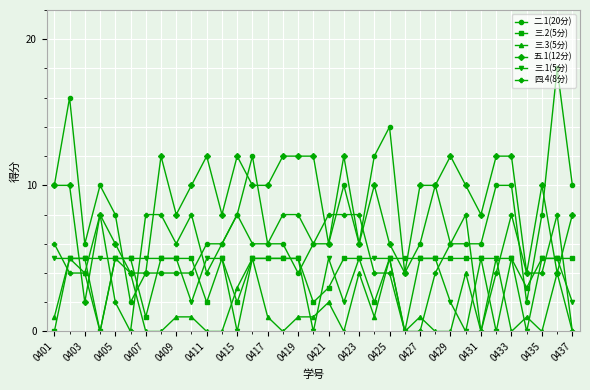

Which series has the widest spread of values?

二.1(20分)